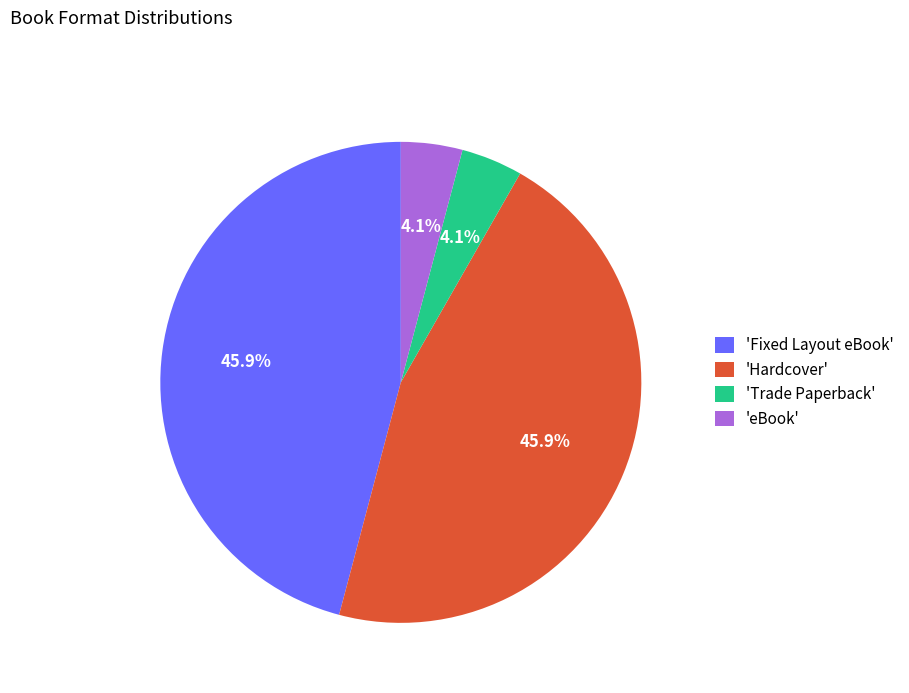

What percentage do 'Hardcover' and 'eBook' together represent?

50.0%